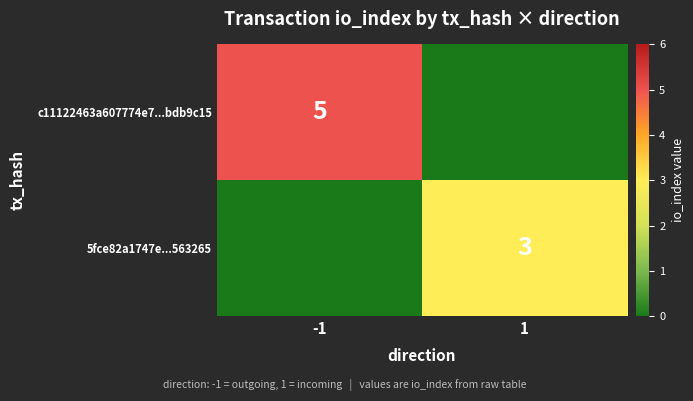

Is the value of c11122463a607774e7...bdb9c15 at -1 greater than the value of 5fce82a1747e...563265 at 1?

Yes